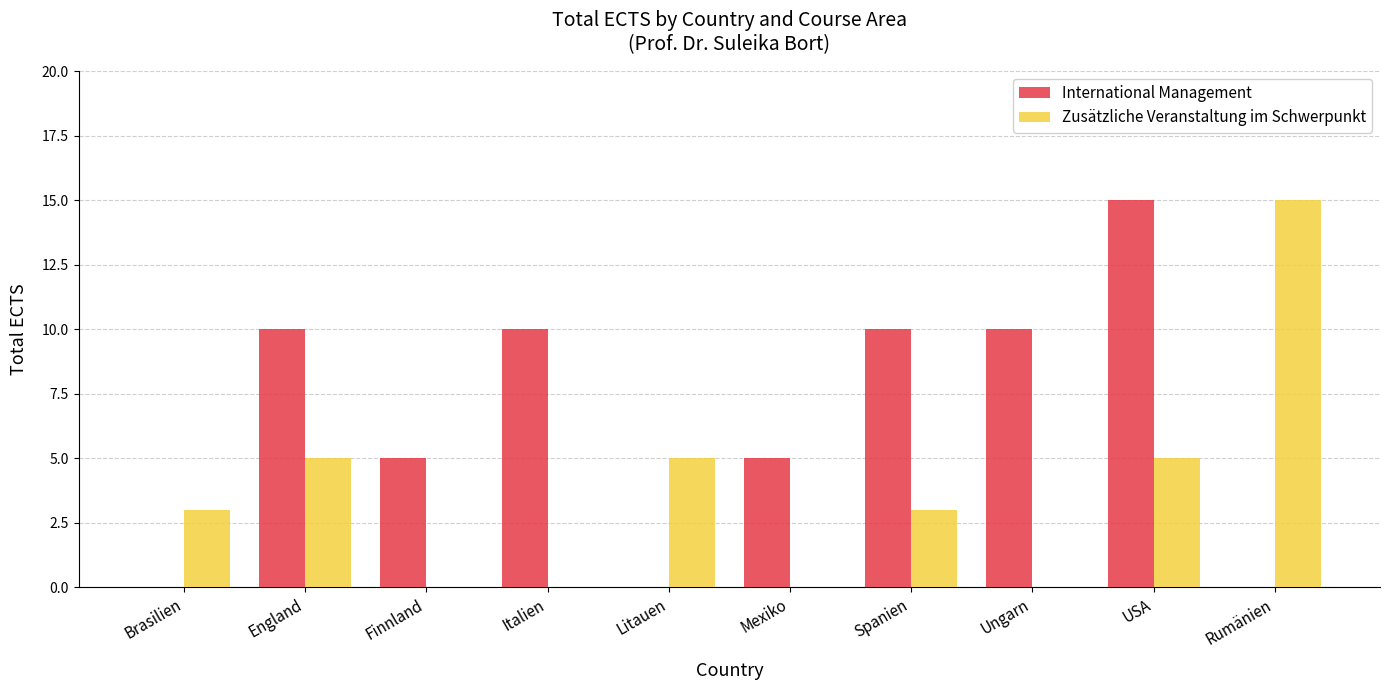

What are all the series names shown in the legend?

International Management, Zusätzliche Veranstaltung im Schwerpunkt